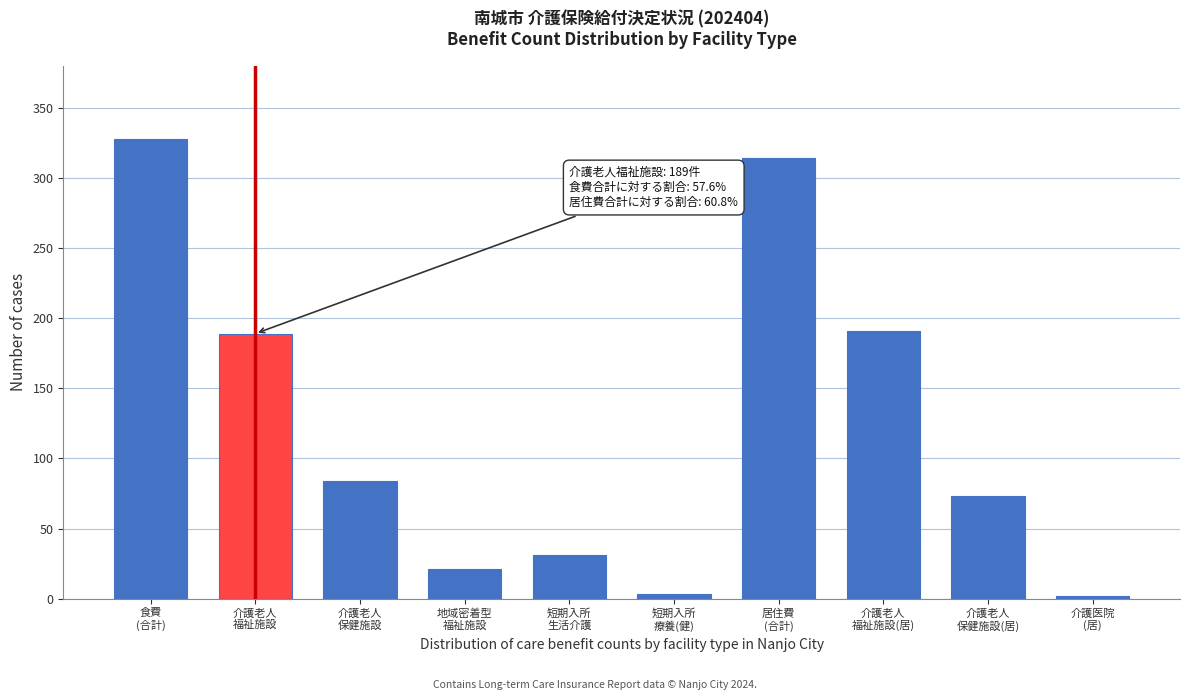

What is the greatest value displayed?

328